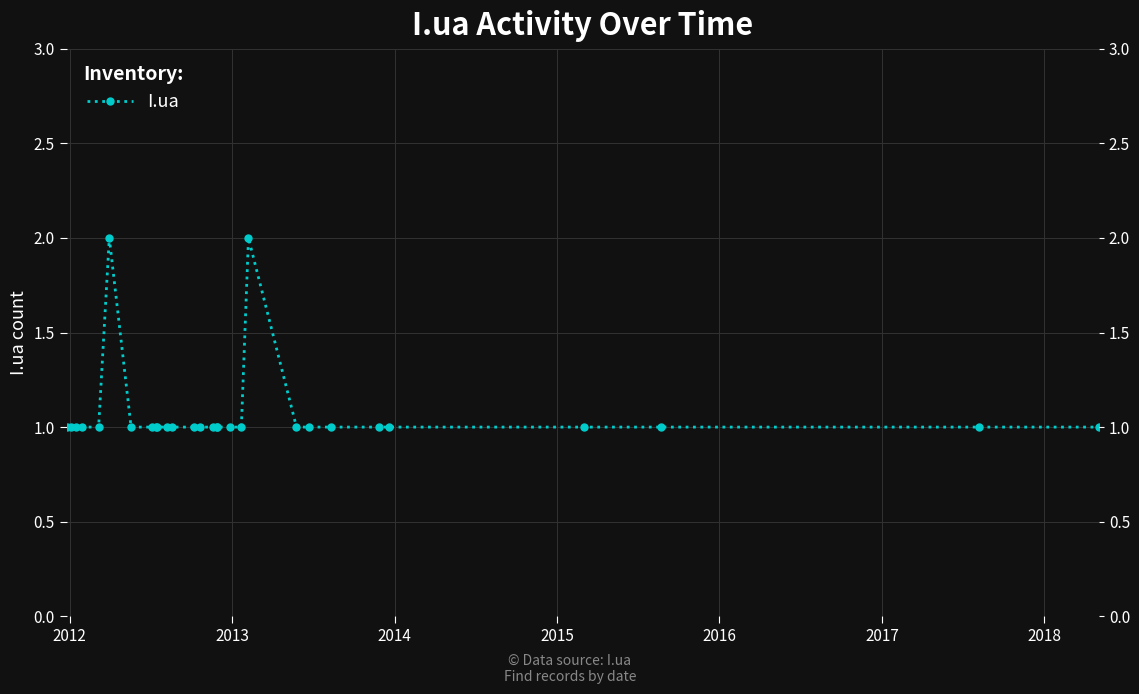

Count the number of values greater than 1.

2